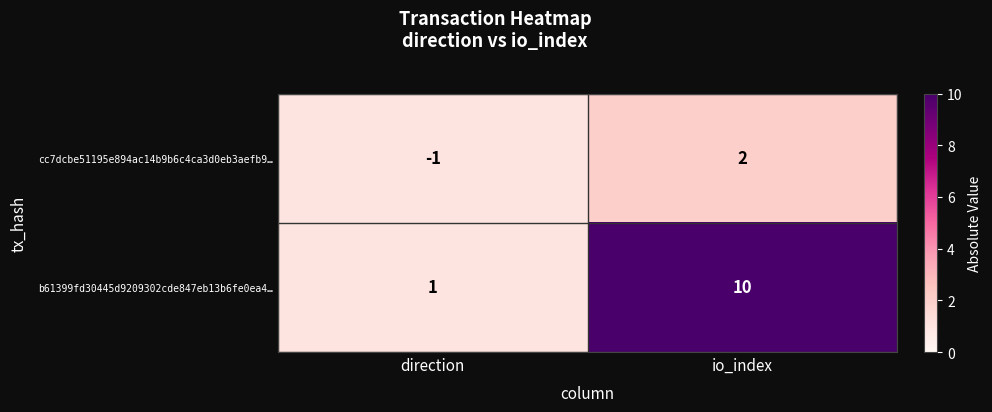

What is the difference between the b61399fd30445d9209302cde847eb13b6fe0ea4… values at direction and io_index?

9